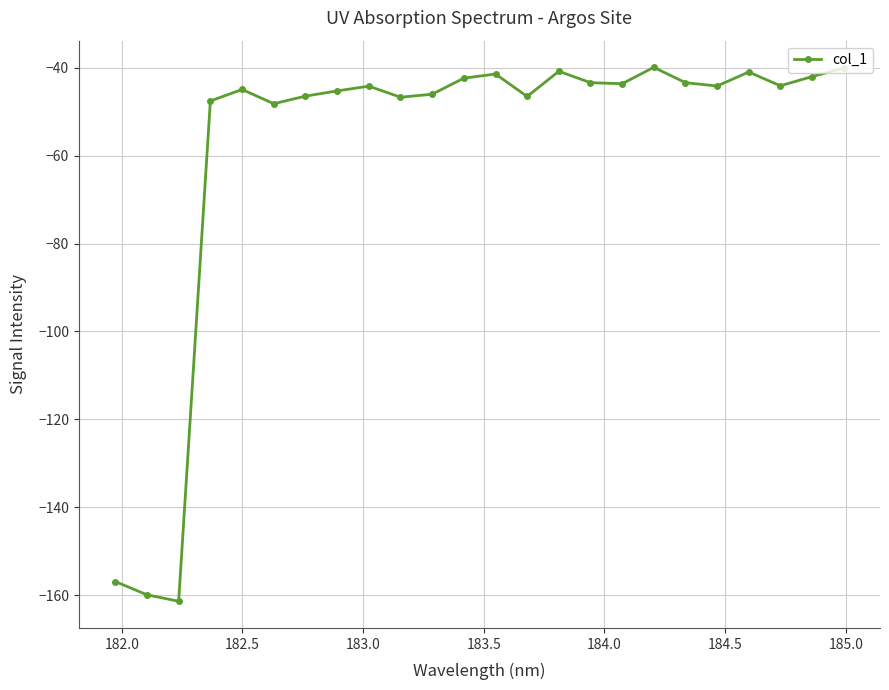

What is the maximum value shown in the chart?

-39.9